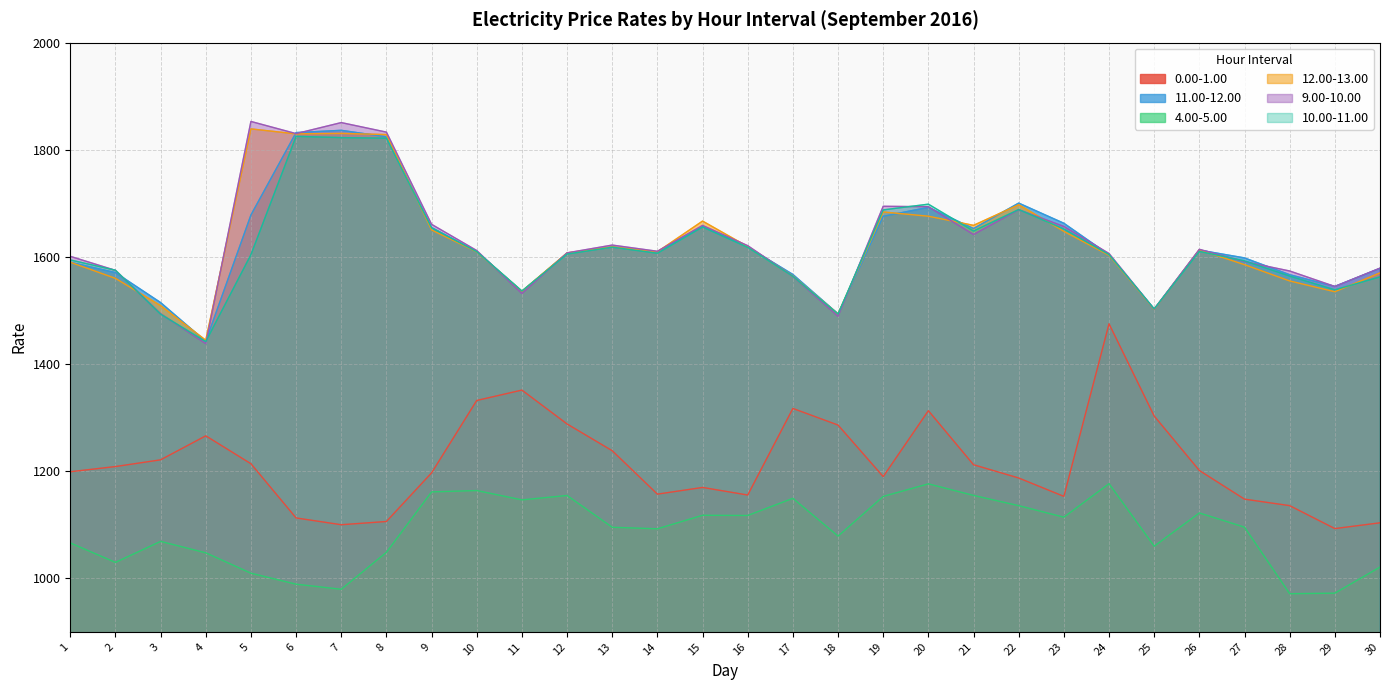

How many series are shown in this chart?

6